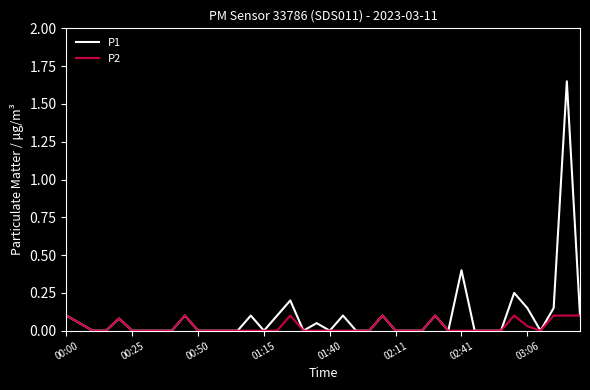

List the series in order of their peak value, highest first.

P1, P2